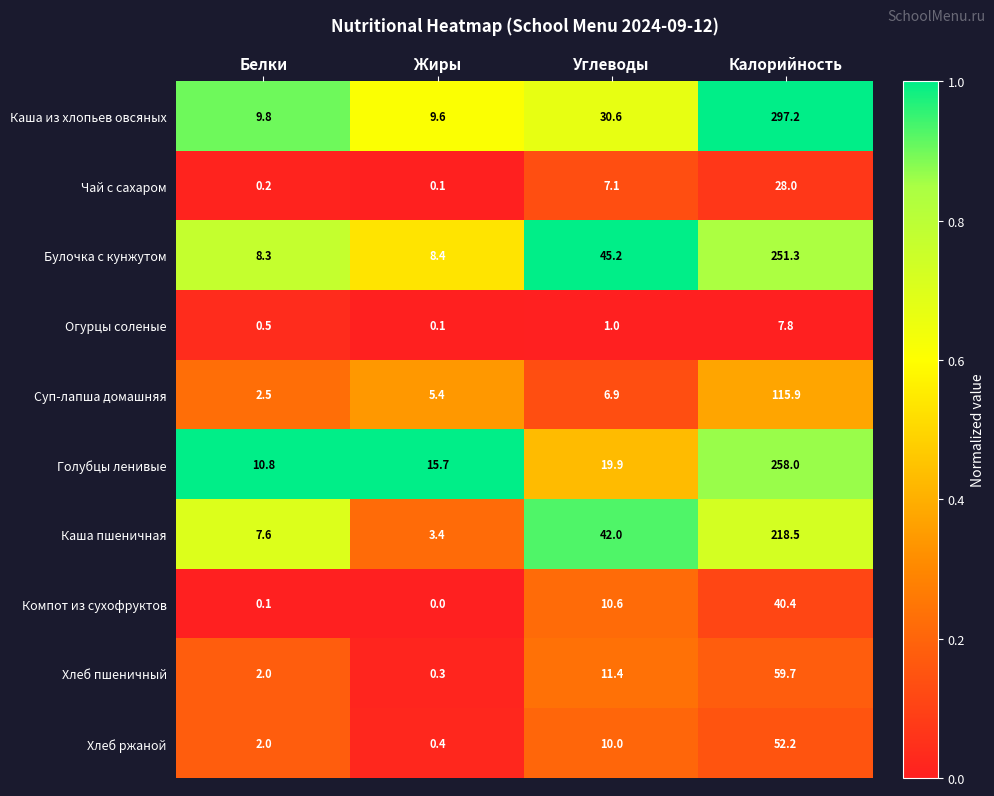

What is the maximum value for Компот из сухофруктов?

40.4